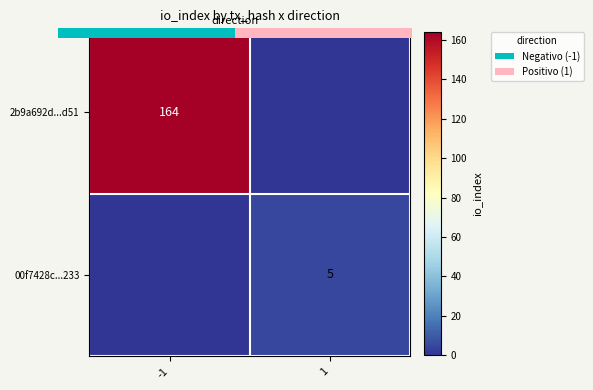

At which category is the sum across all series the highest?

-1